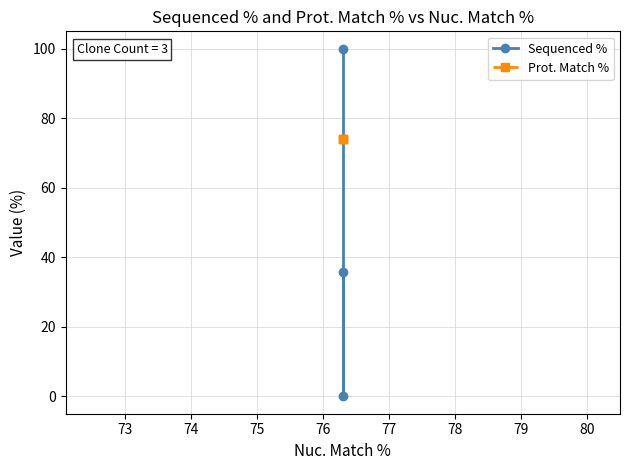

Is it true that Prot. Match % equals 96.7 at 72?

False